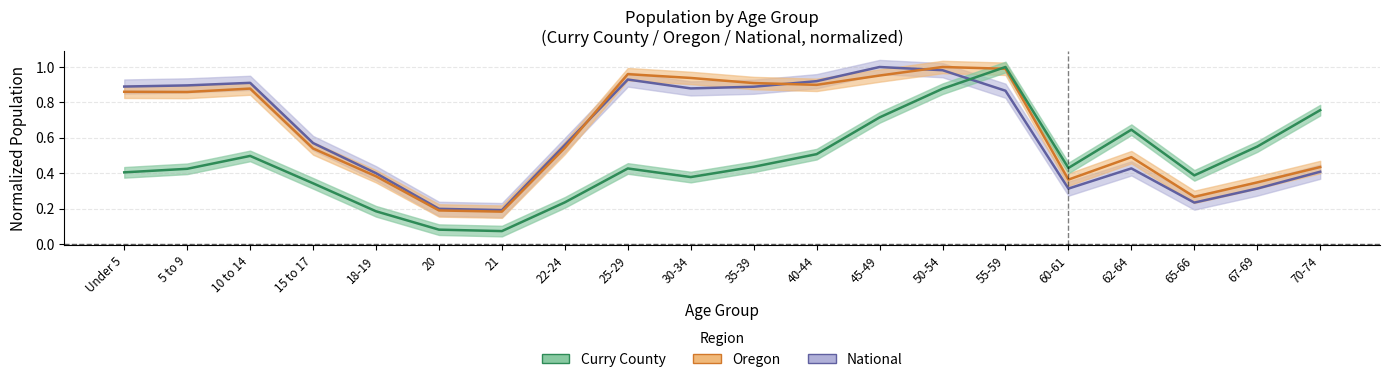

What is the difference between the second highest and minimum values in the Curry County series?

0.8